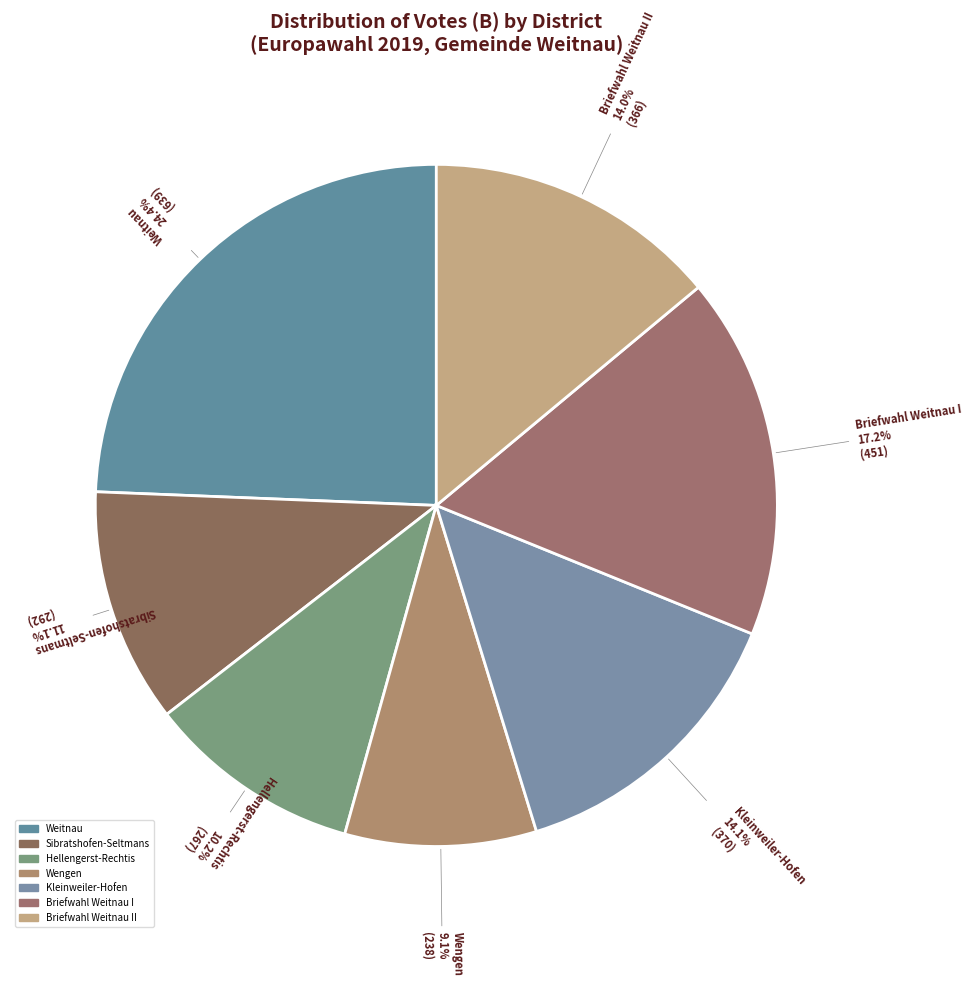

What percentage is NOT represented by Briefwahl Weitnau I?

82.8%